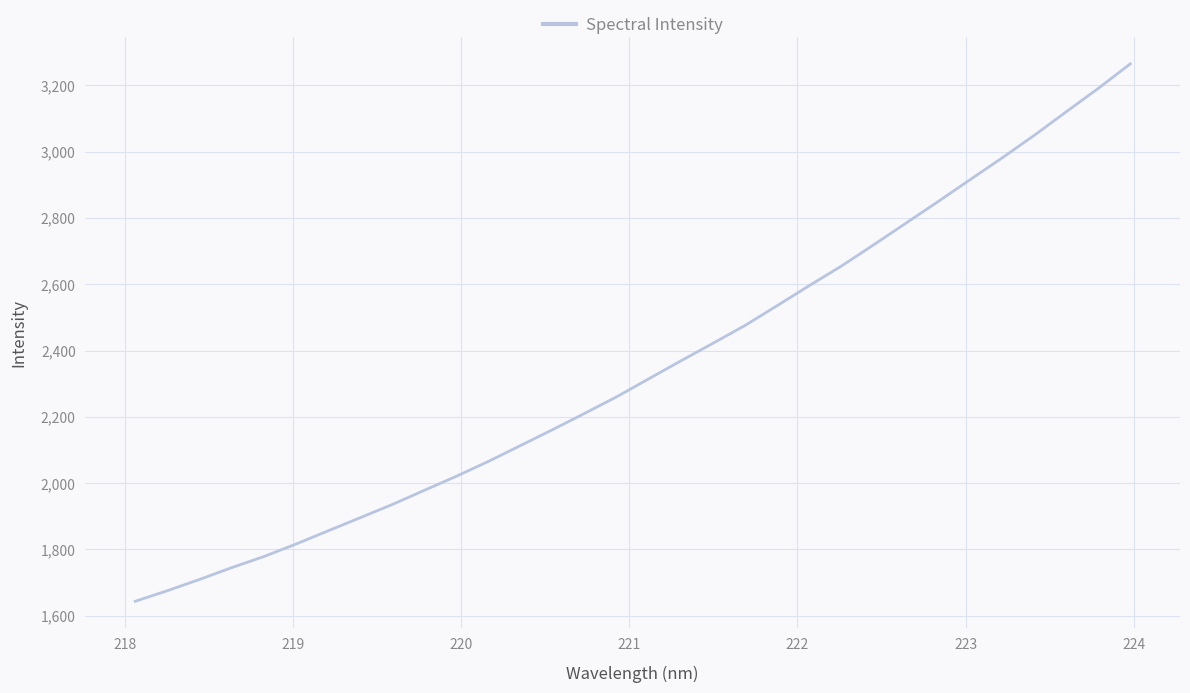

What is the minimum value shown in the chart?

1643.7